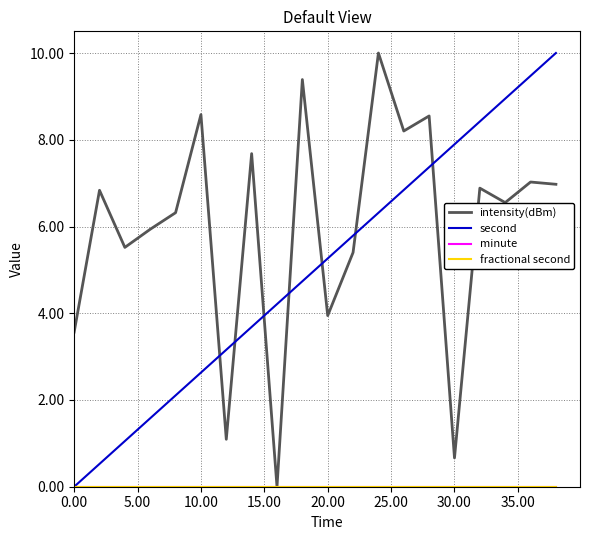

Is this an area chart (filled region under the line)?

No